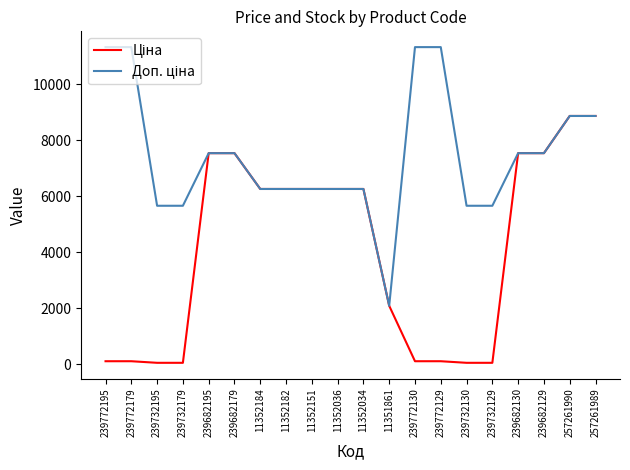

What is the maximum value shown in the chart?

11334.0